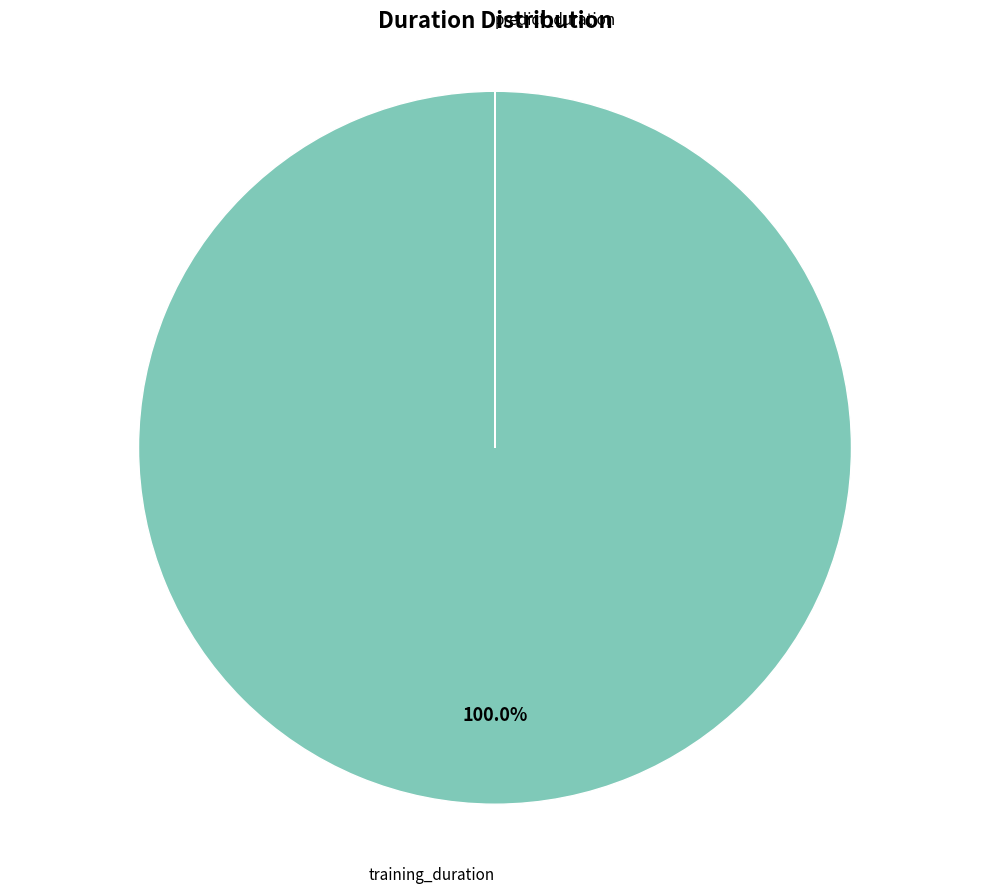

Does any single category account for the majority?

Yes